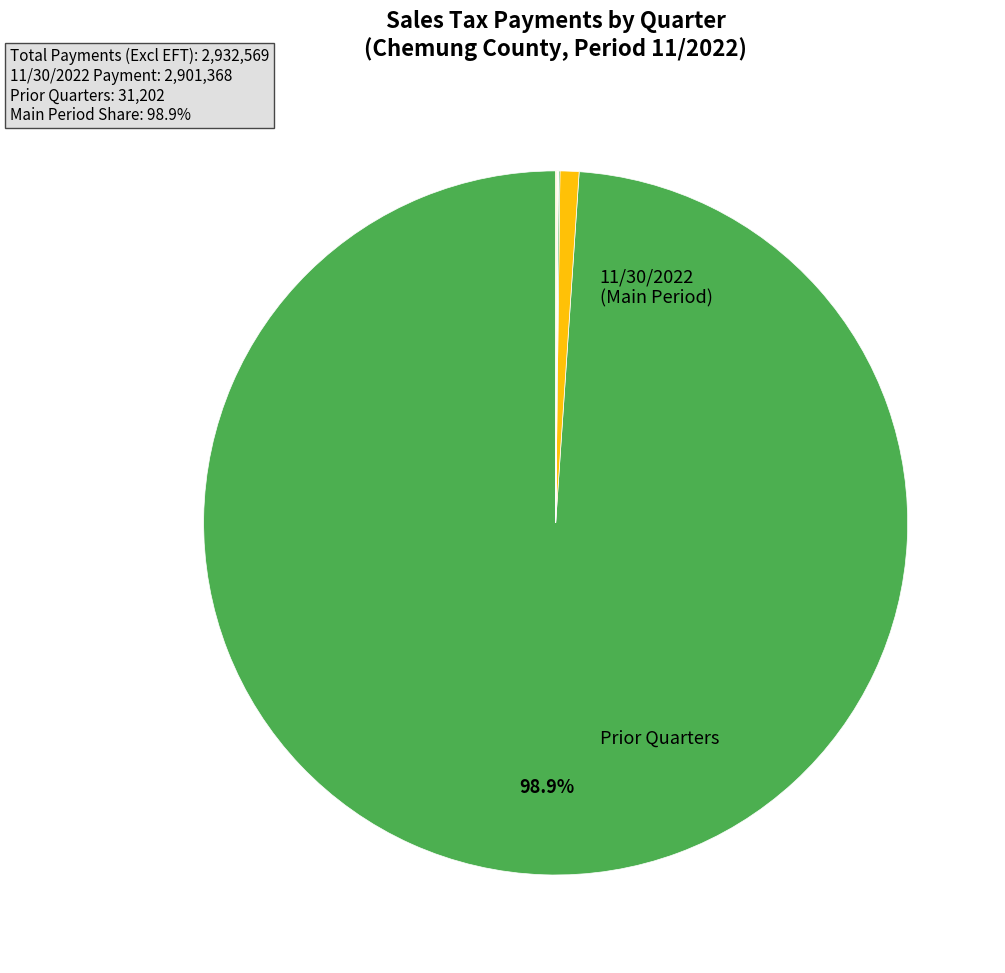

Count the number of slices in the pie.

12